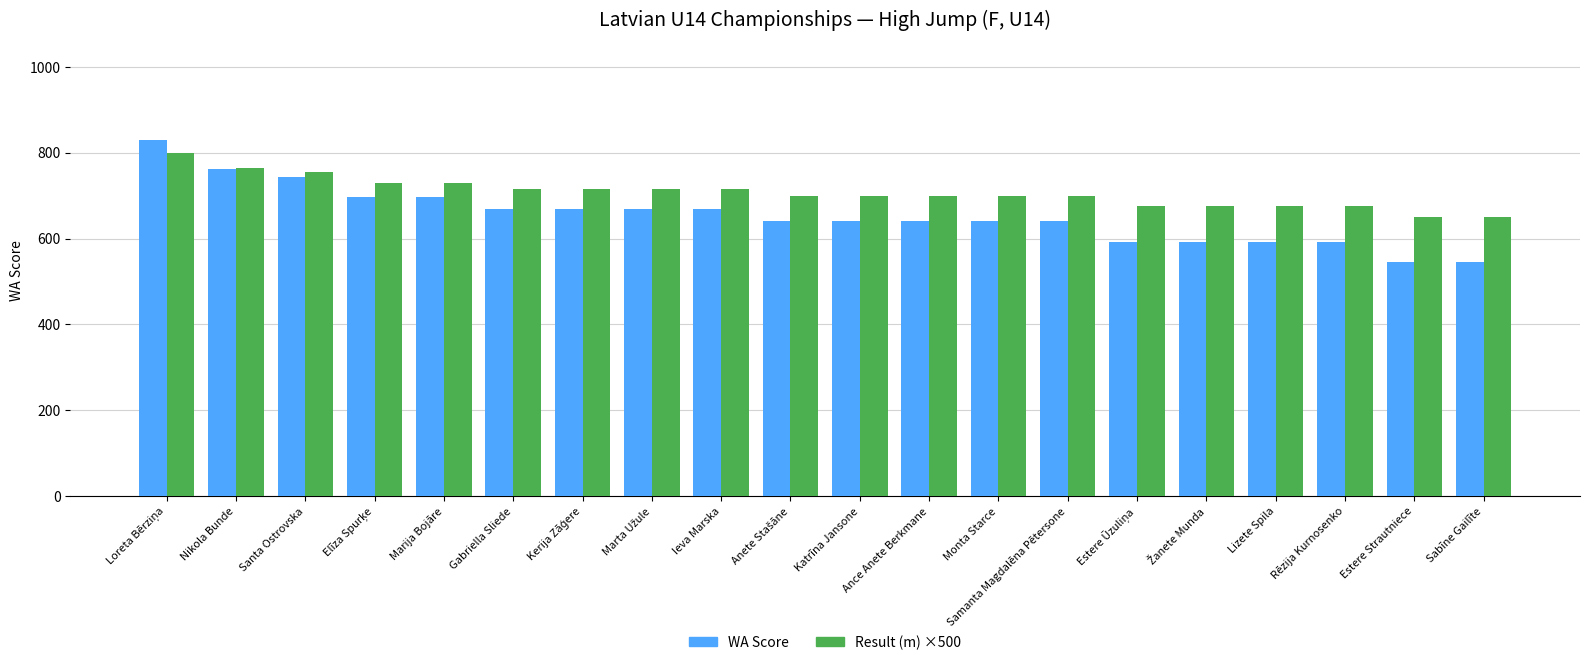

Reading right to left, what are all the values shown in this chart?

WA Score: 546	546	593	593	593	593	640	640	640	640	640	668	668	668	668	697	697	744	763	830
Result (m) ×500: 650	650	675	675	675	675	700	700	700	700	700	715	715	715	715	730	730	755	765	800